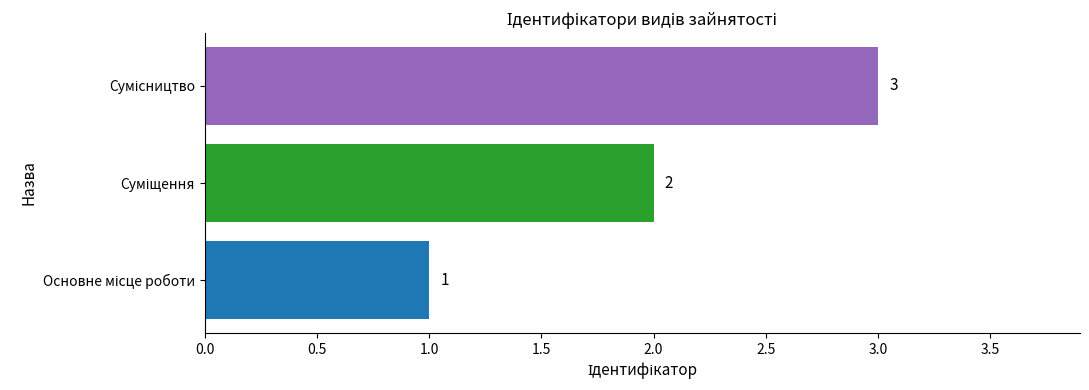

How many values are between 1 and 3?

3